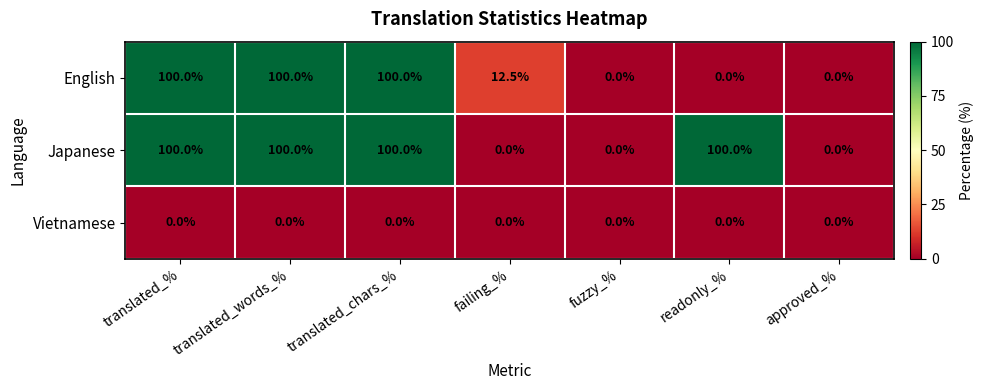

True or false: English has a value of 100.0 at translated_words_%.

True